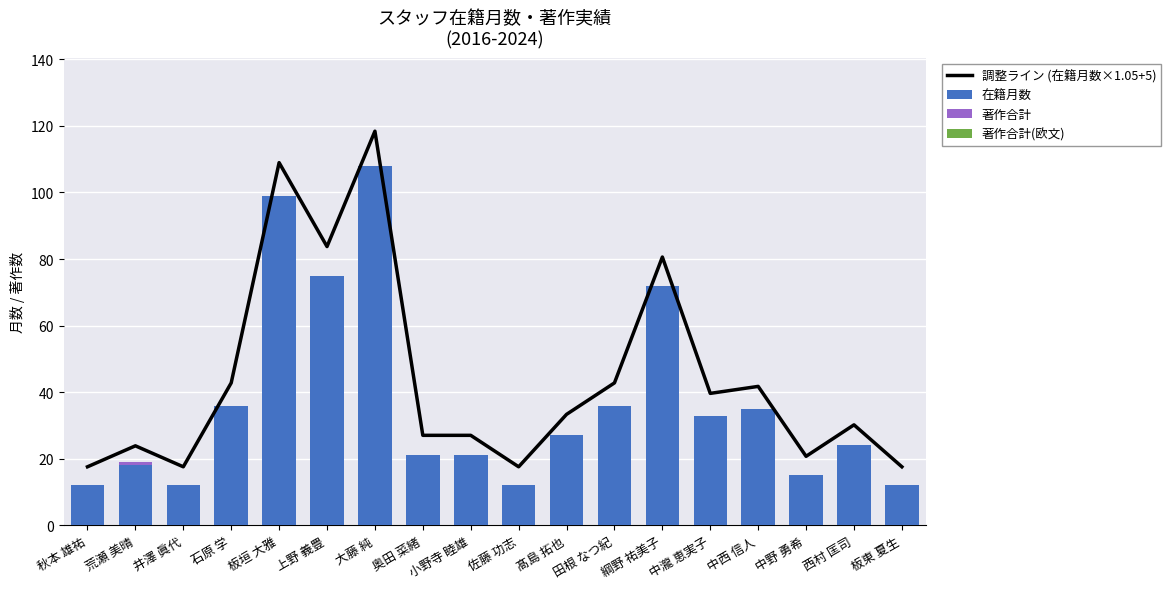

What is the value of the 調整ライン (在籍月数×1.05+5) bar at the 15th from the left?

41.8